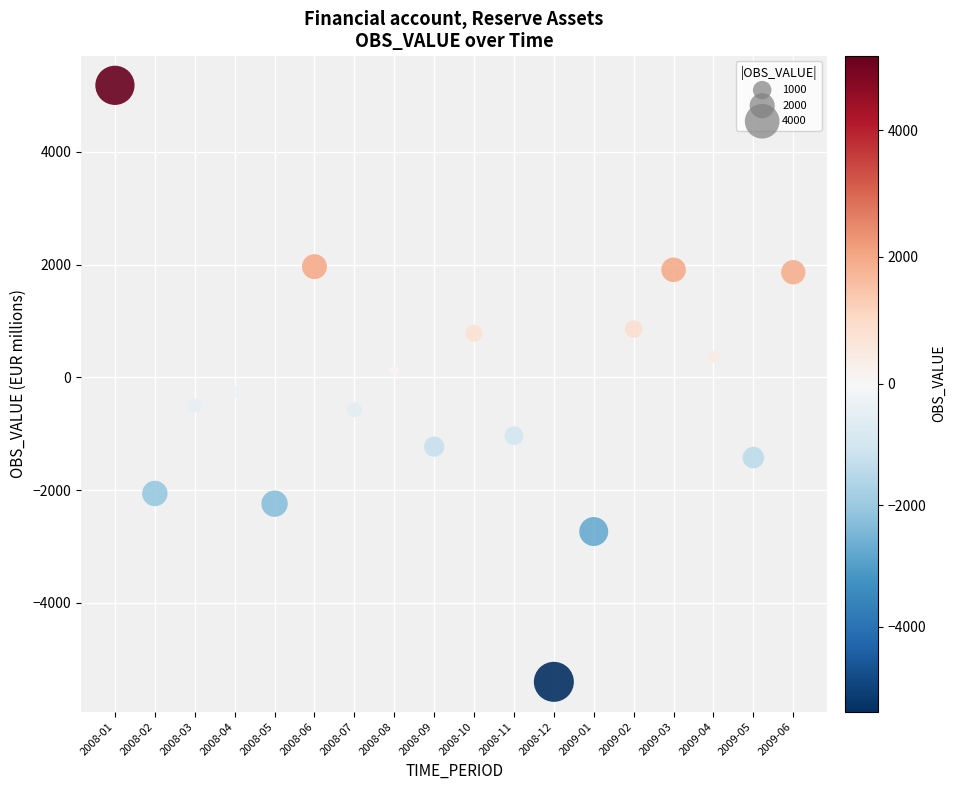

What is the range of Y values (max minus min)?

10582.6